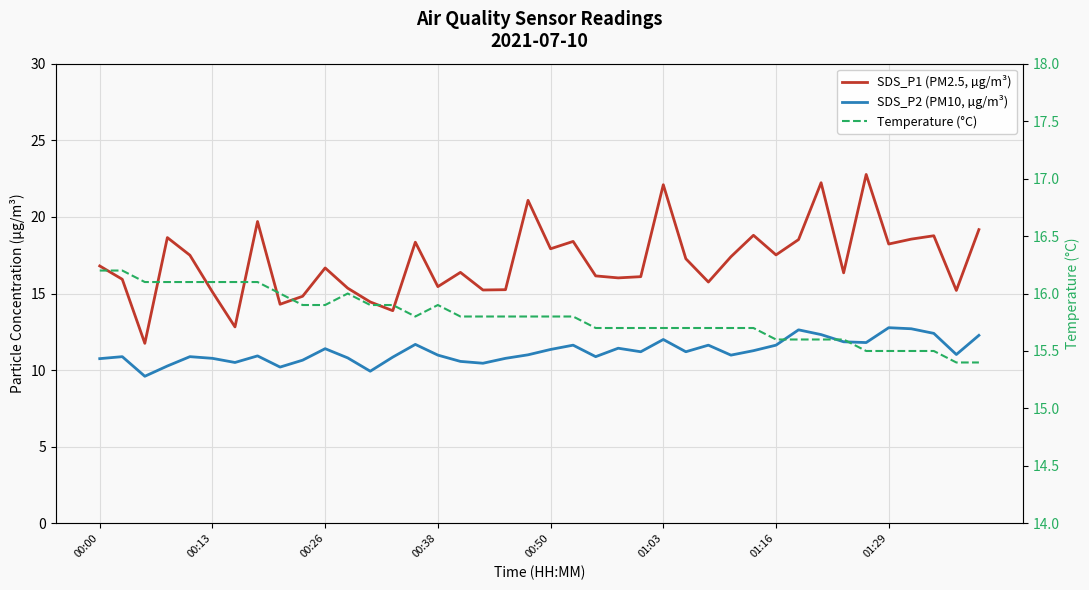

True or false: SDS_P2 (PM10, µg/m³) and SDS_P1 (PM2.5, µg/m³) cross at least once.

False